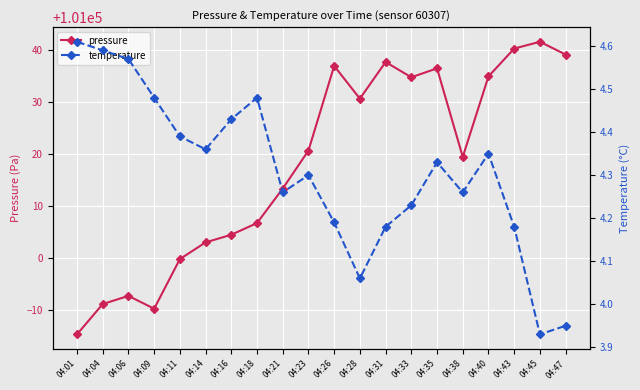

What is the average value of the pressure series?

101017.9